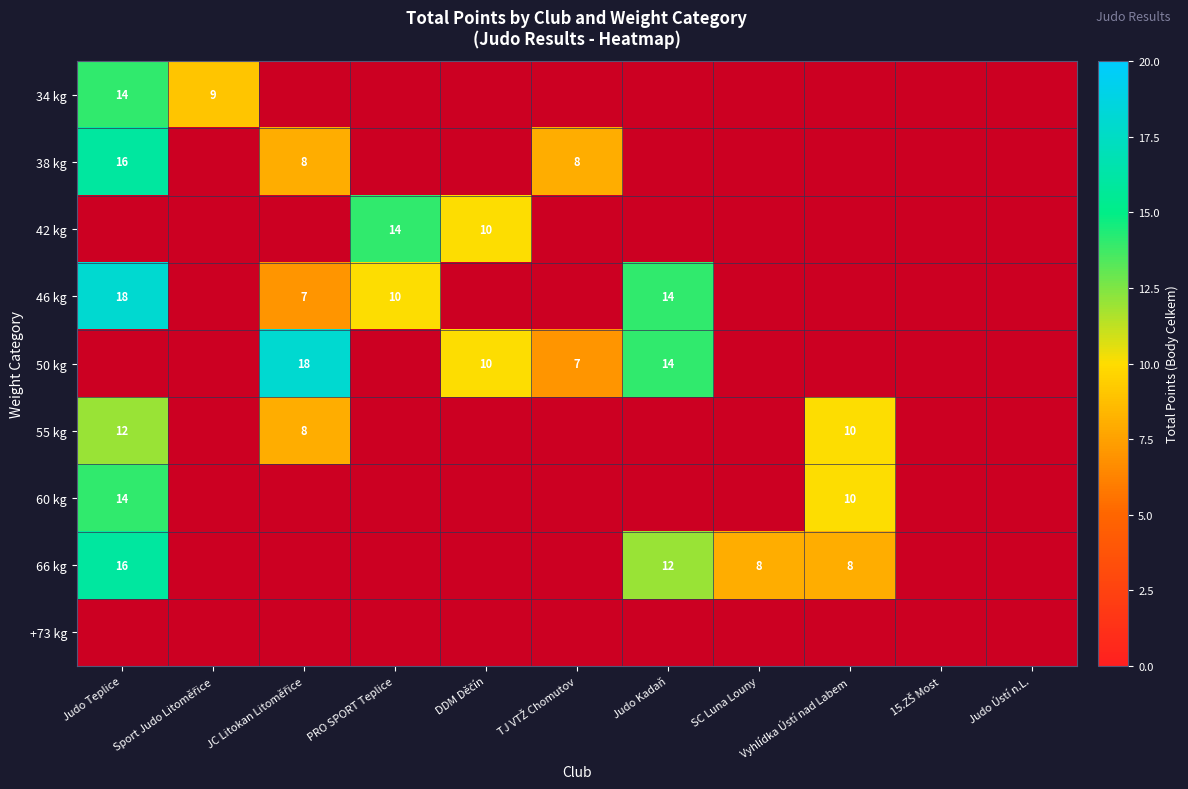

What is the sum of the 46 kg values at Judo Teplice and Judo Kadaň?

32